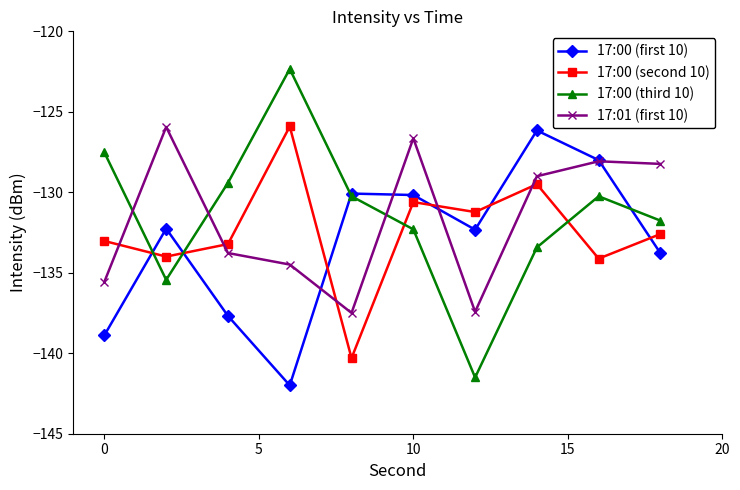

In 17:00 (third 10), how many points are lower than both neighbors (excluding endpoints)?

2